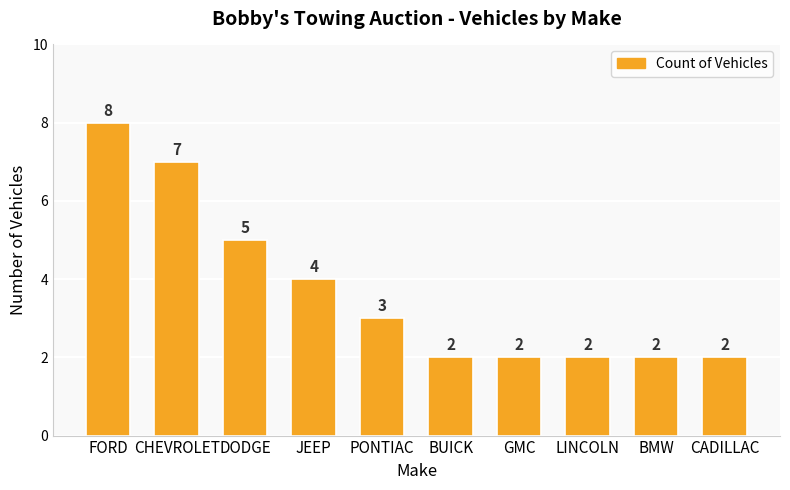

At which category does the chart reach its peak across all series?

FORD